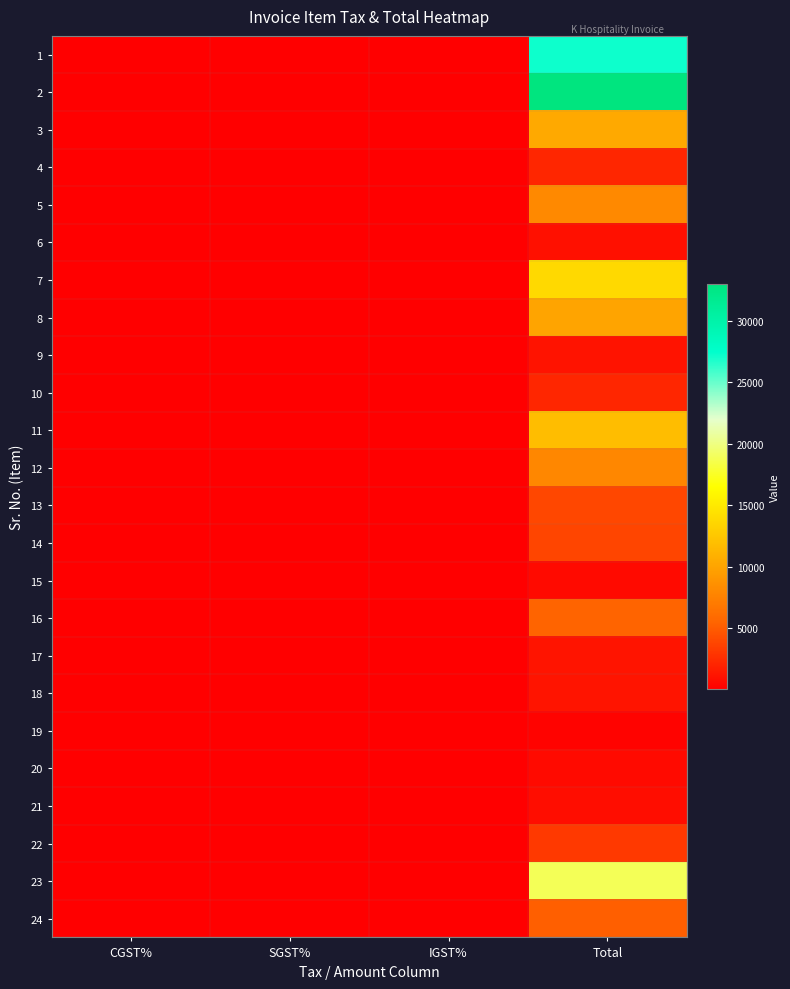

What is the minimum value shown in the chart?

6